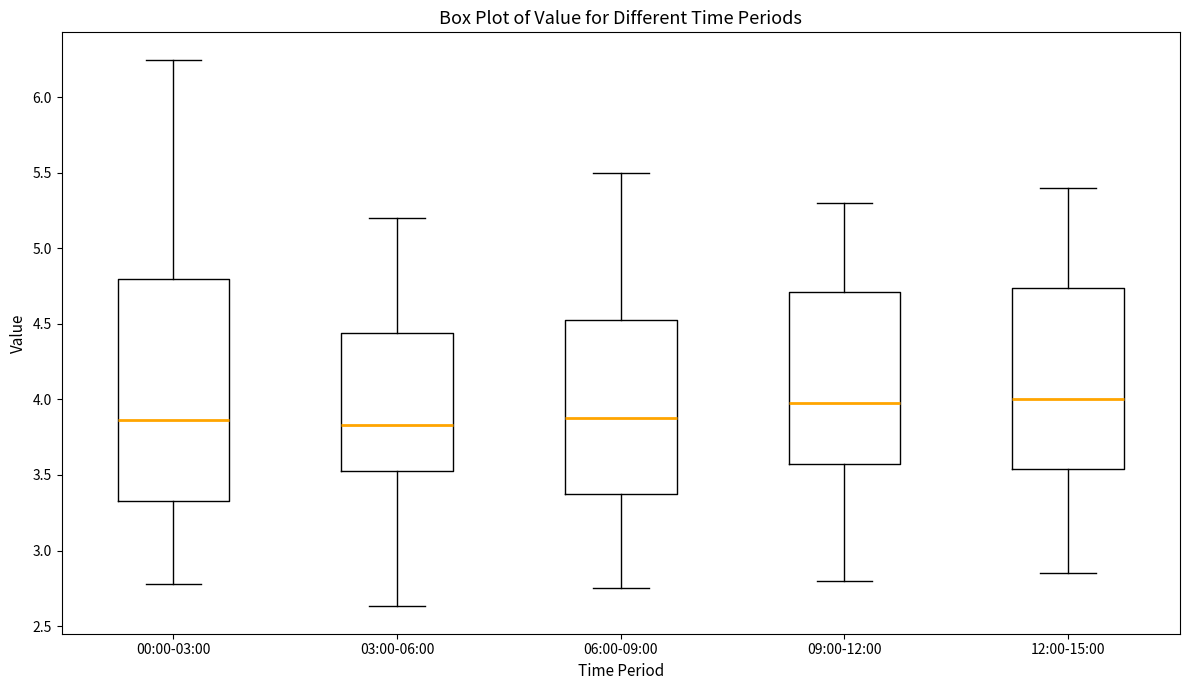

Which box is the tallest, from its lower edge to its upper edge?

00:00-03:00